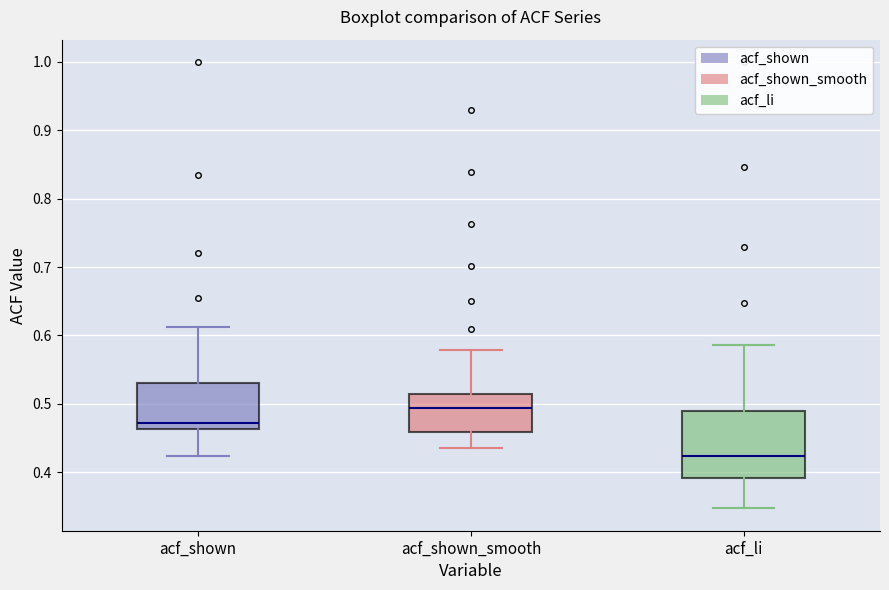

Comparing the boxes themselves (not the whiskers), which one is the tallest?

acf_li